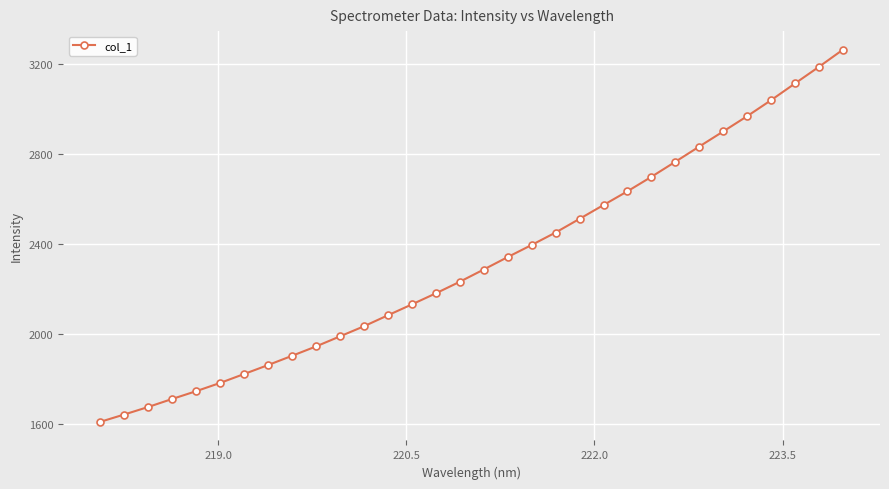

What is the sum of all values?

74305.2